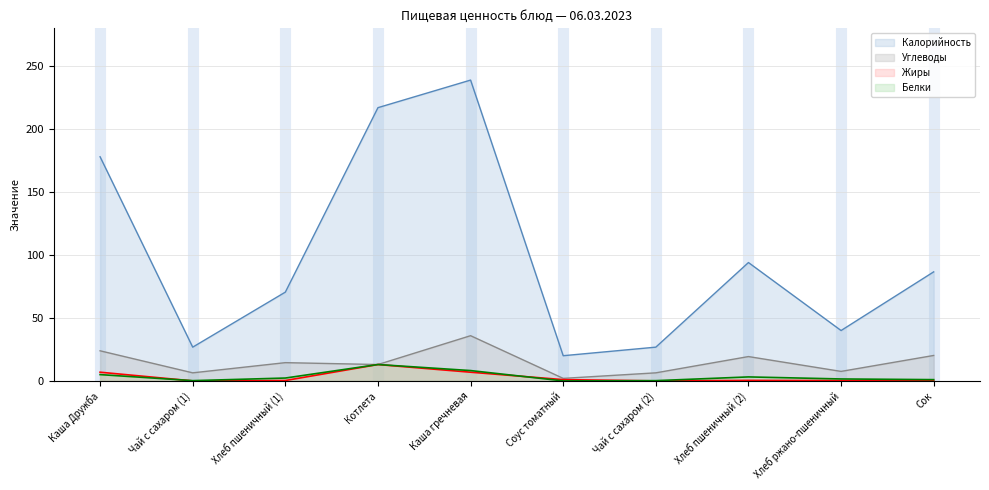

Rank the series by their maximum value, from lowest to highest.

Белки, Жиры, Углеводы, Калорийность